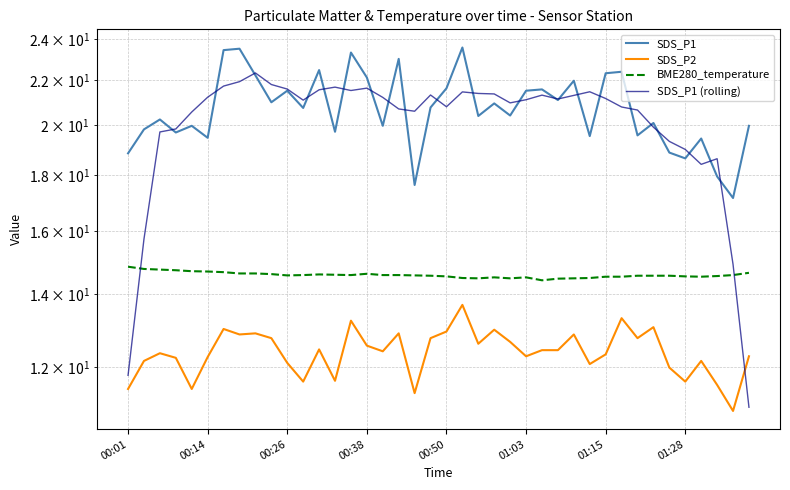

What value does the SDS_P1 series have at 39?

20.0